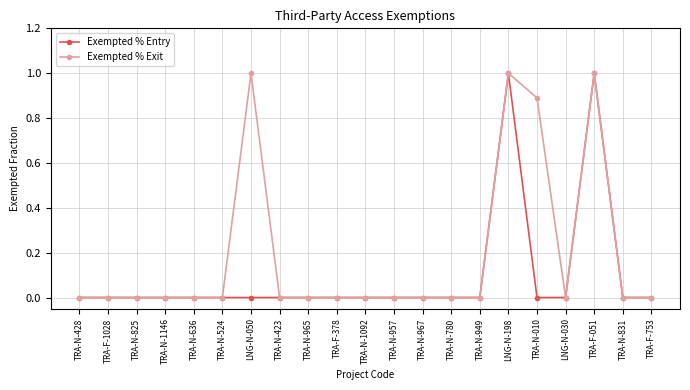

Rank the series by their average value, from lowest to highest.

Exempted % Entry, Exempted % Exit